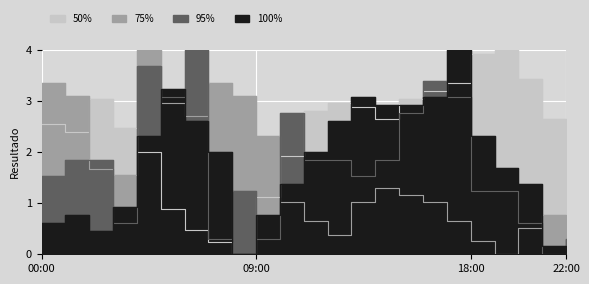

Where is the first local maximum for 95%?

04:00